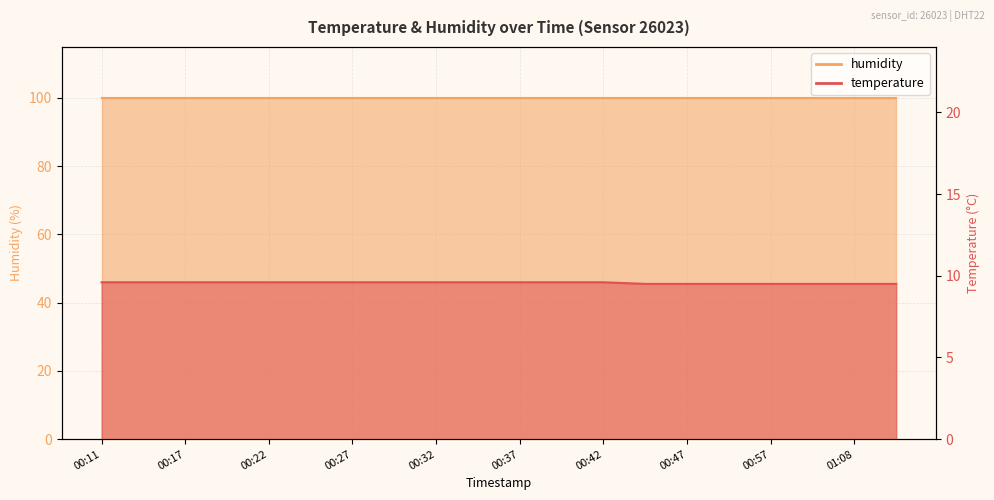

Reading right to left, what are all the values shown in this chart?

9.5	9.5	9.5	9.5	9.5	9.5	9.5	9.6	9.6	9.6	9.6	9.6	9.6	9.6	9.6	9.6	9.6	9.6	9.6	9.6